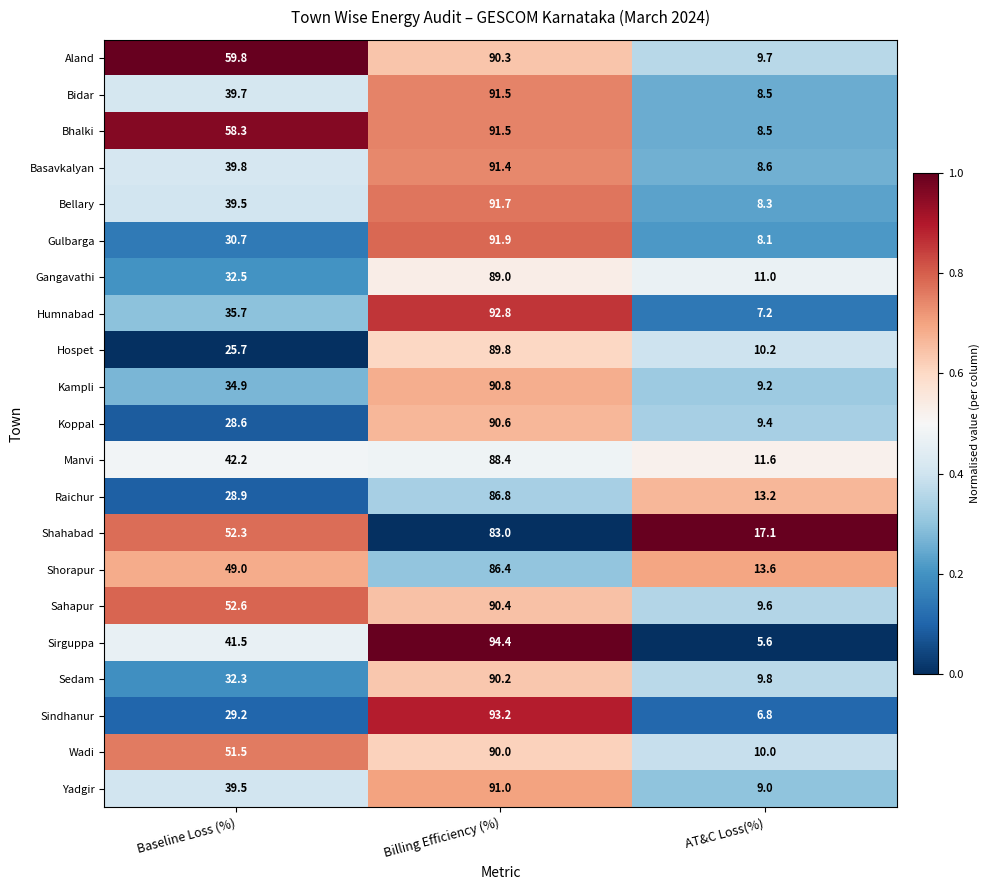

Is it true that Hospet equals 10.2 at AT&C Loss(%)?

True